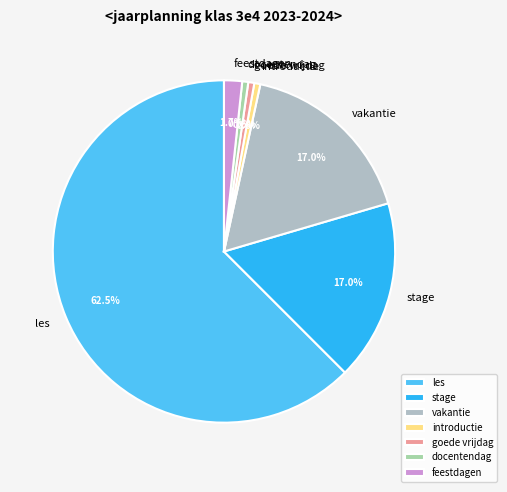

Which slice is the largest?

les